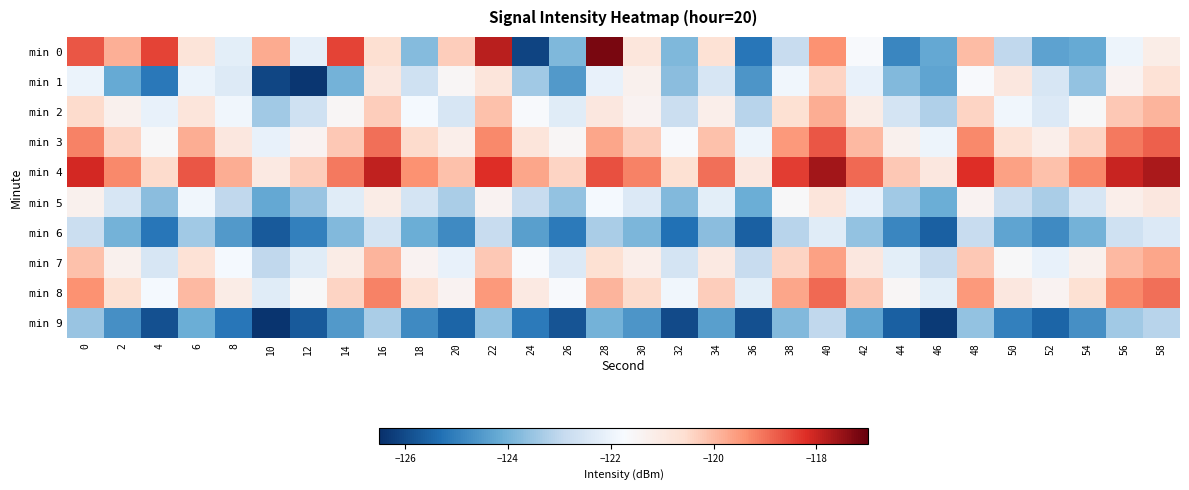

Which series has the largest total across all categories?

min 4